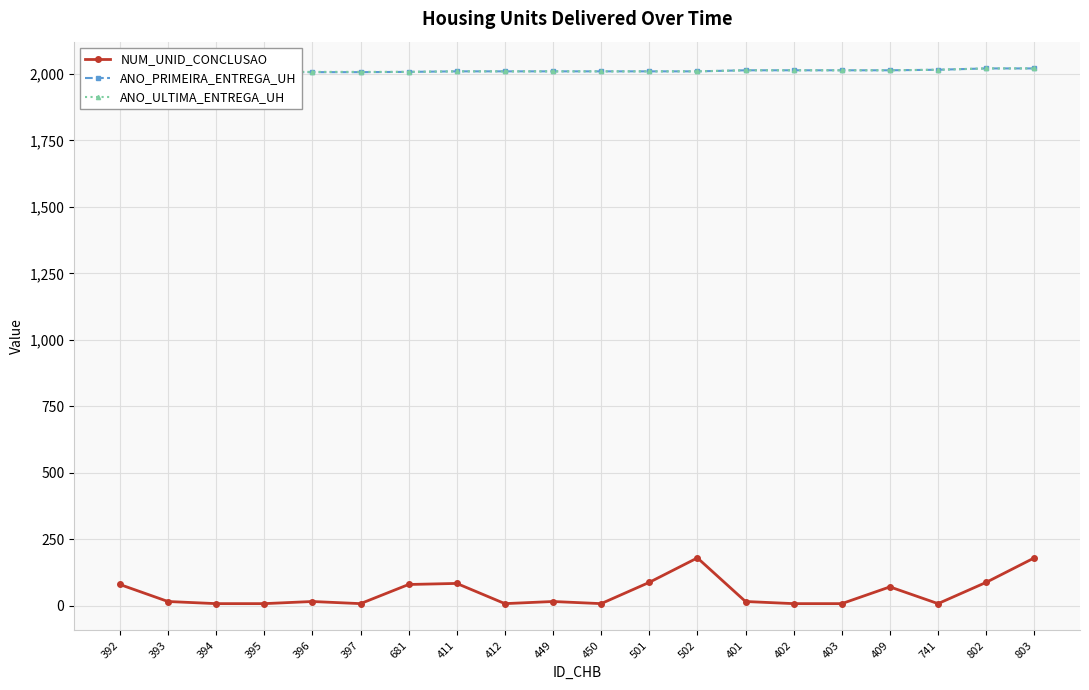

Between 502 and 403, which series saw the biggest shift?

NUM_UNID_CONCLUSAO